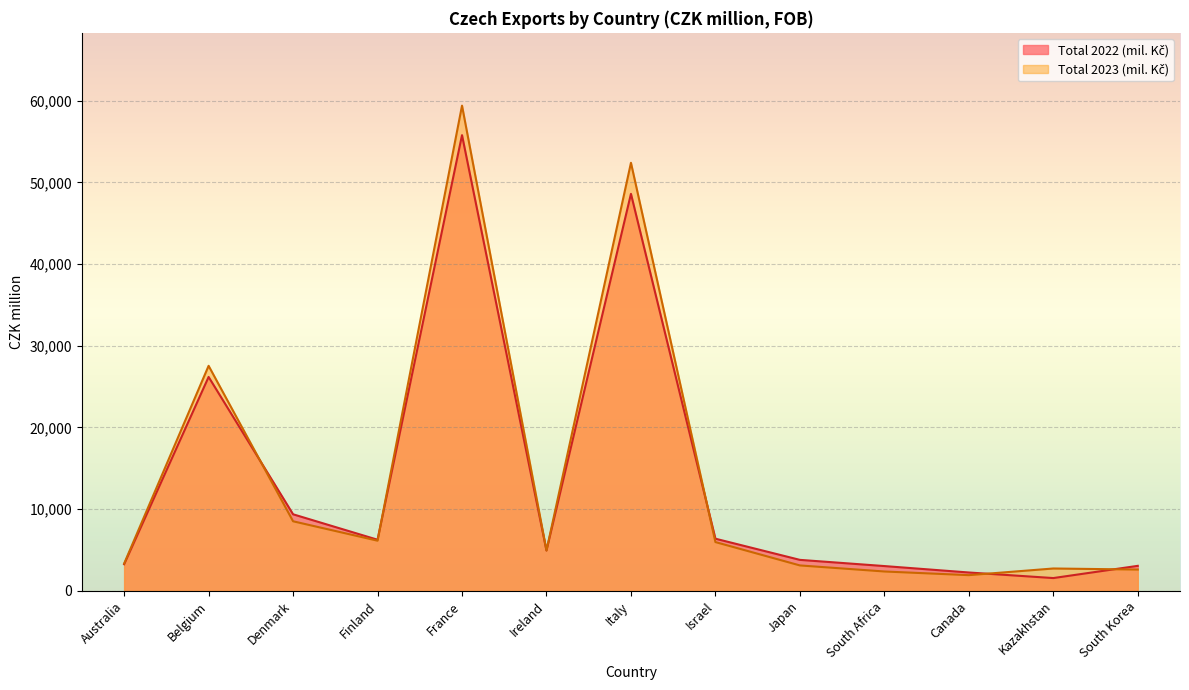

List the labels in order of Total 2022 (mil. Kč) value, largest first.

France, Italy, Belgium, Denmark, Israel, Finland, Ireland, Japan, Australia, South Korea, South Africa, Canada, Kazakhstan